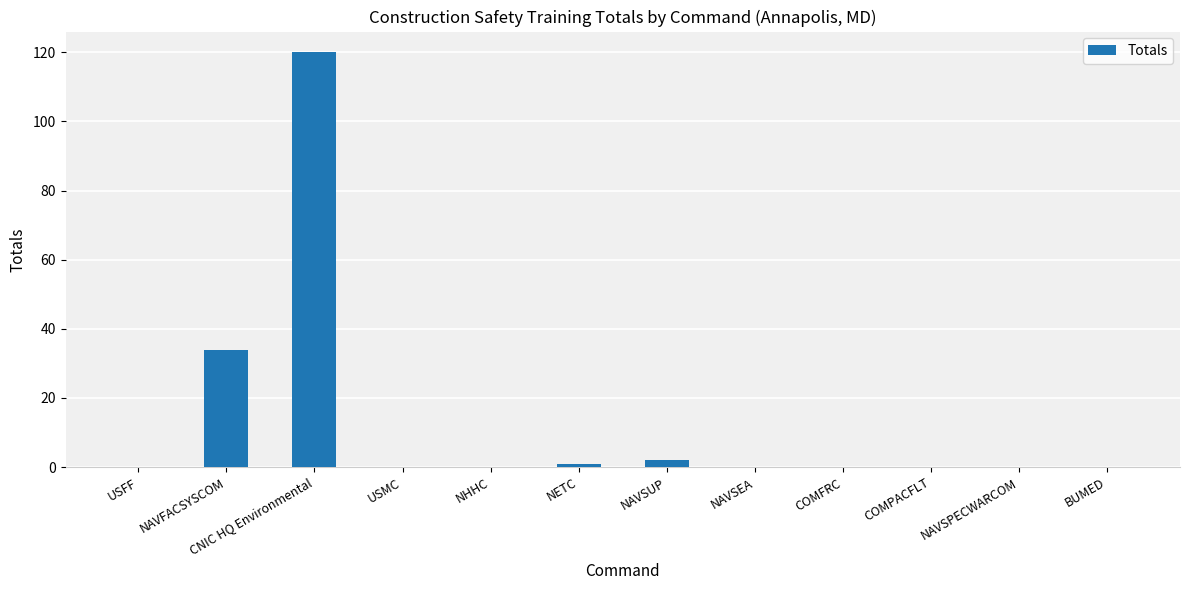

Reading right to left, transcribe all the data shown in this chart.

0	0	0	0	0	2	1	0	0	120	34	0